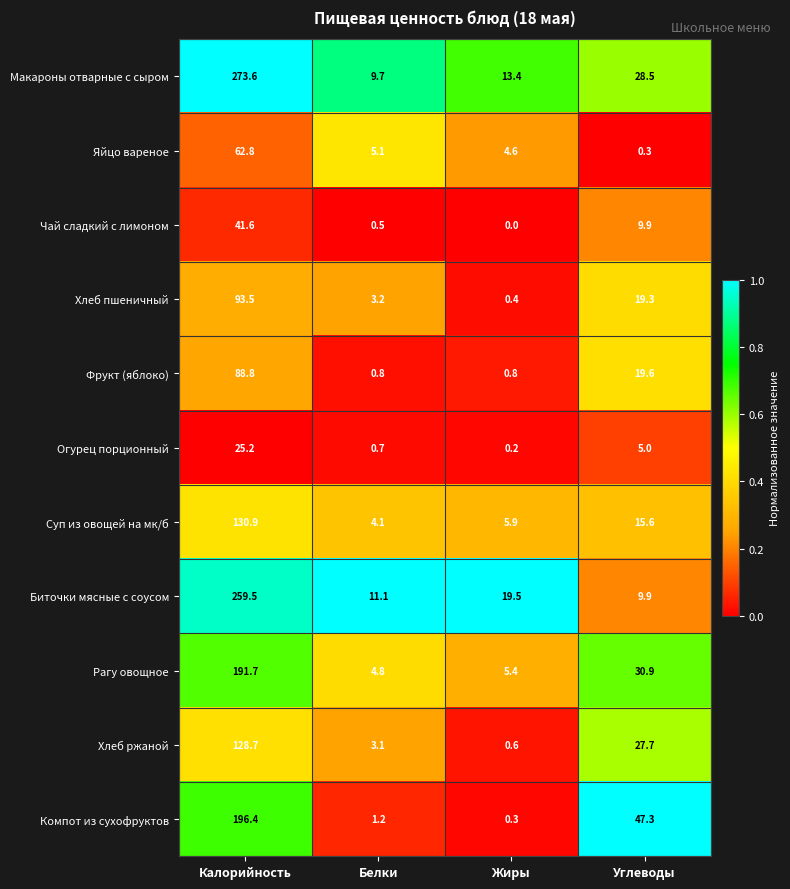

At which category is the sum across all series the highest?

Калорийность